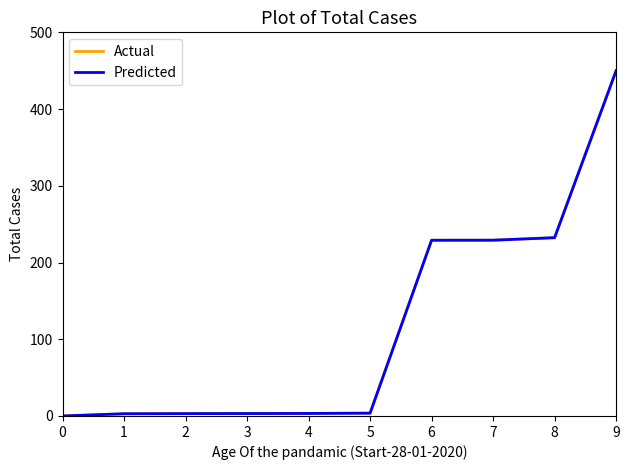

True or false: Actual has more than 2 interior local peaks.

False